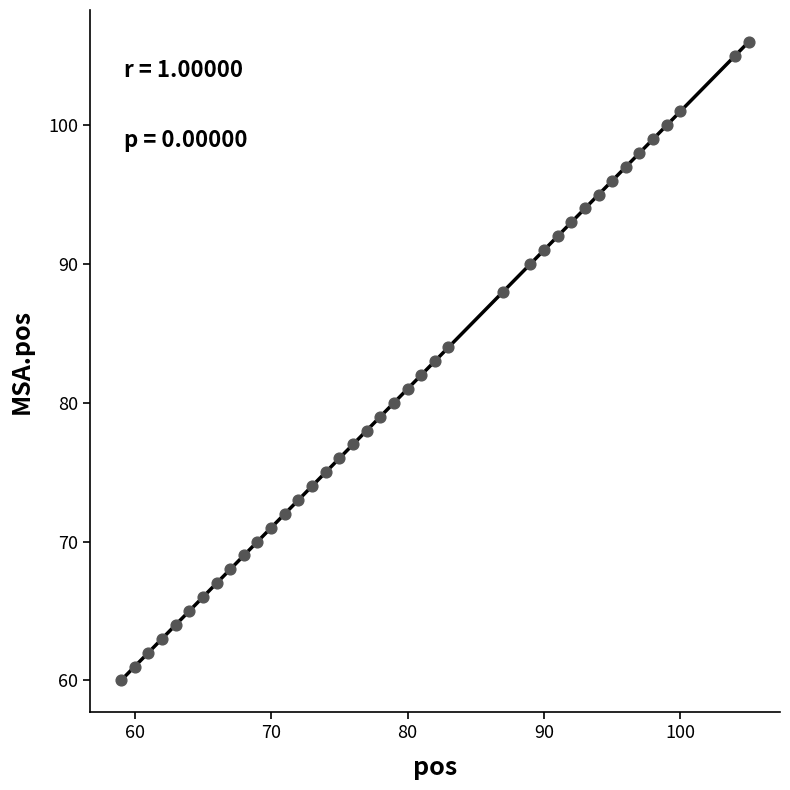

What is the range of Y values (max minus min)?

46